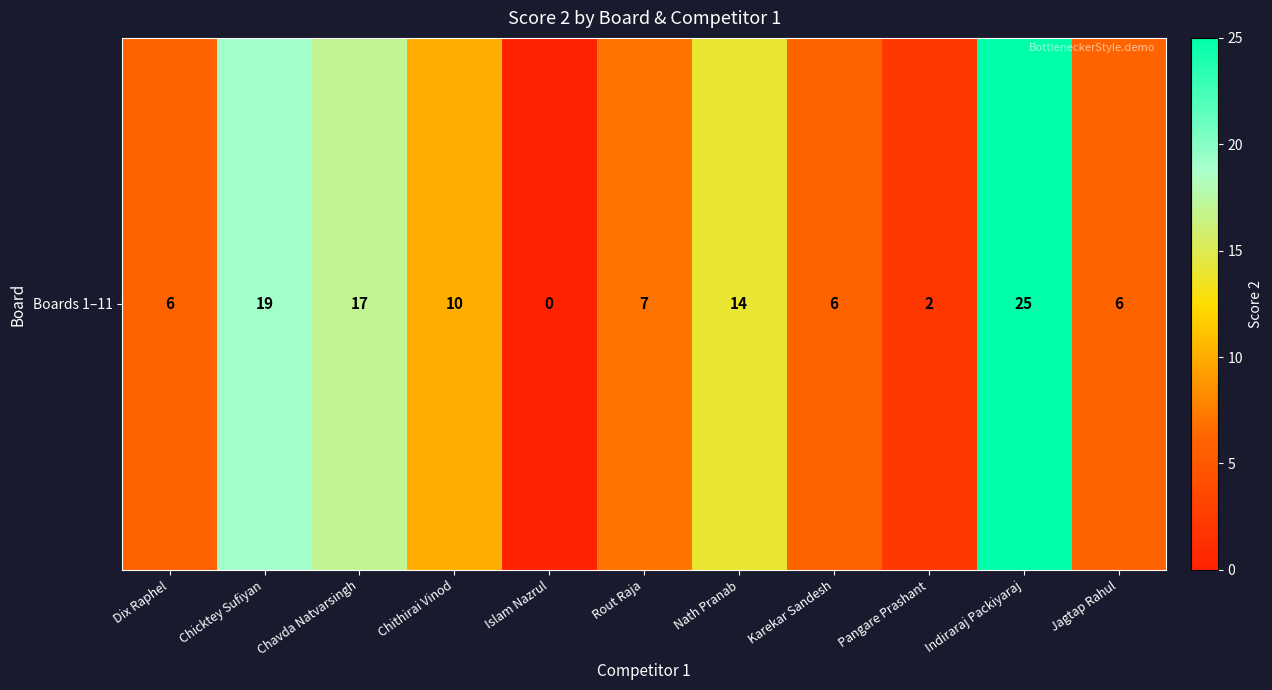

The chart shows a value of -16 at Islam Nazrul. True or false?

False